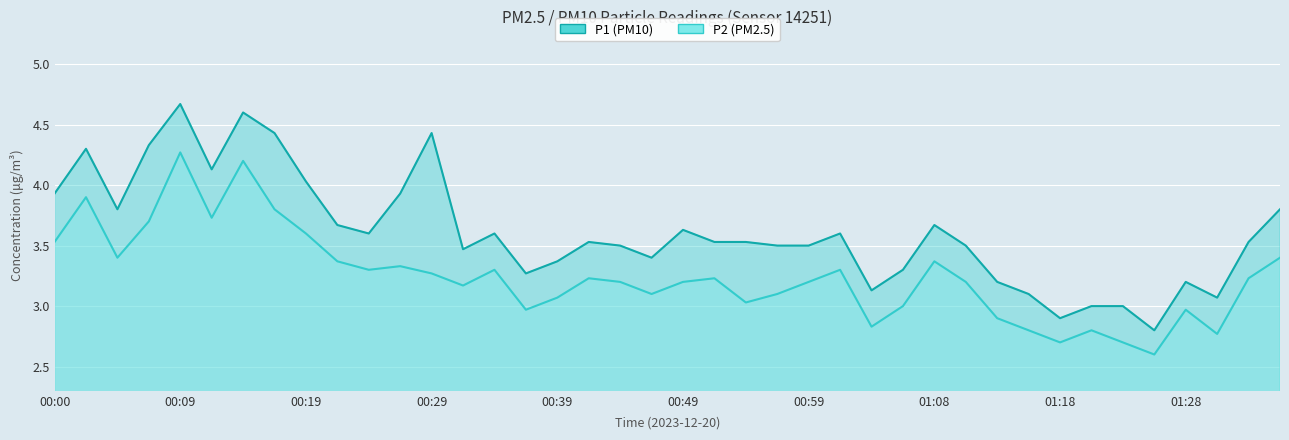

What is the spread (max minus min) of values at 00:49?

0.4